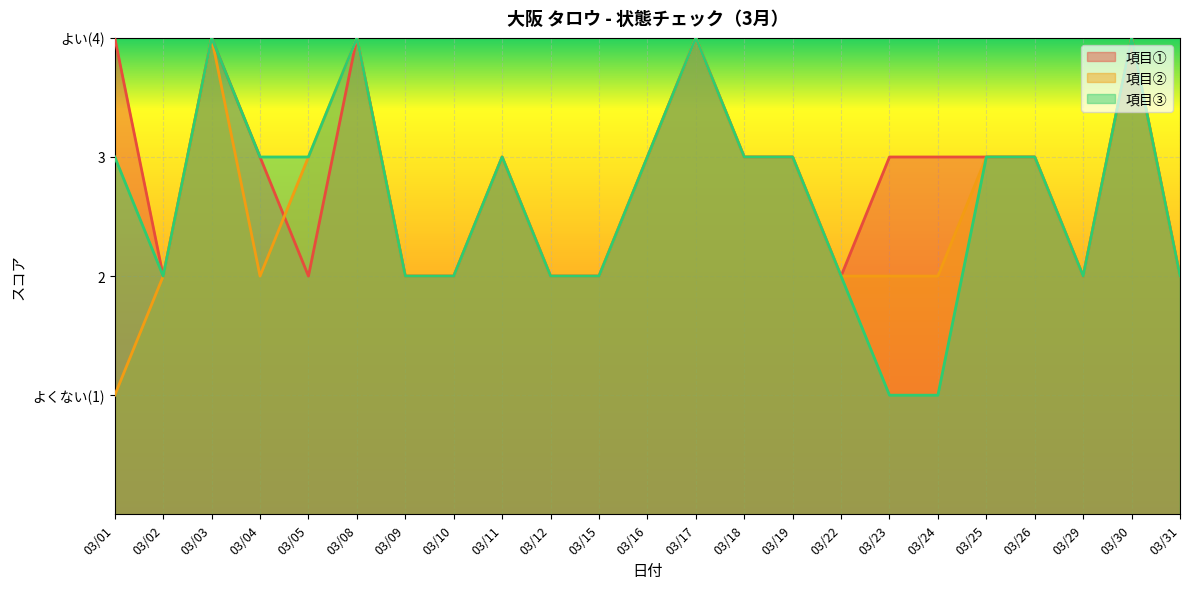

Reading right to left, transcribe all the data shown in this chart.

項目①: 03/31=2	03/30=4	03/29=2	03/26=3	03/25=3	03/24=3	03/23=3	03/22=2	03/19=3	03/18=3	03/17=4	03/16=3	03/15=2	03/12=2	03/11=3	03/10=2	03/09=2	03/08=4	03/05=2	03/04=3	03/03=4	03/02=2	03/01=4
項目②: 03/31=2	03/30=4	03/29=2	03/26=3	03/25=3	03/24=2	03/23=2	03/22=2	03/19=3	03/18=3	03/17=4	03/16=3	03/15=2	03/12=2	03/11=3	03/10=2	03/09=2	03/08=4	03/05=3	03/04=2	03/03=4	03/02=2	03/01=1
項目③: 03/31=2	03/30=4	03/29=2	03/26=3	03/25=3	03/24=1	03/23=1	03/22=2	03/19=3	03/18=3	03/17=4	03/16=3	03/15=2	03/12=2	03/11=3	03/10=2	03/09=2	03/08=4	03/05=3	03/04=3	03/03=4	03/02=2	03/01=3